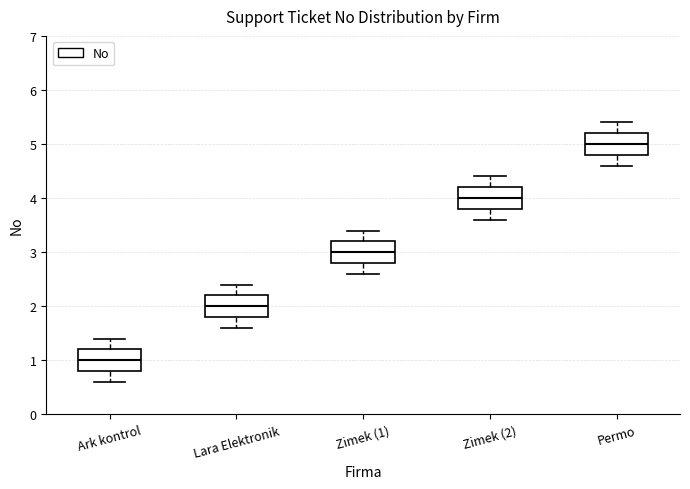

Reading left to right, read every box against the y-axis: the position of its median line, the range the box covers, and the ends of its whiskers. The values are not printed on the chart, so give them approximately, as read against the axis.

Ark kontrol: median 1.0, box 0.8 to 1.2, whiskers 0.6 to 1.4
Lara Elektronik: median 2.0, box 1.8 to 2.2, whiskers 1.6 to 2.4
Zimek (1): median 3.0, box 2.8 to 3.2, whiskers 2.6 to 3.4
Zimek (2): median 4.0, box 3.8 to 4.2, whiskers 3.6 to 4.4
Permo: median 5.0, box 4.8 to 5.2, whiskers 4.6 to 5.4